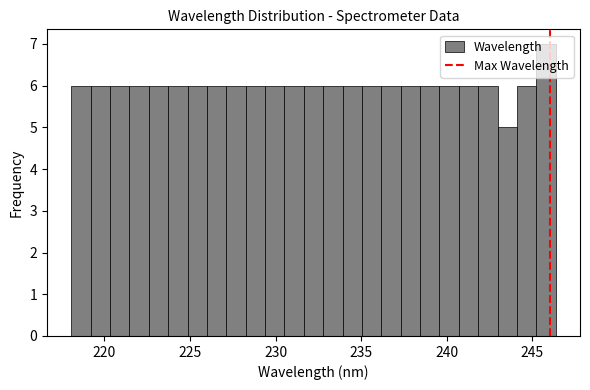

Around what value on the x-axis is the tallest bar? Give the approximate position of its centre, as read against the axis.

246.0